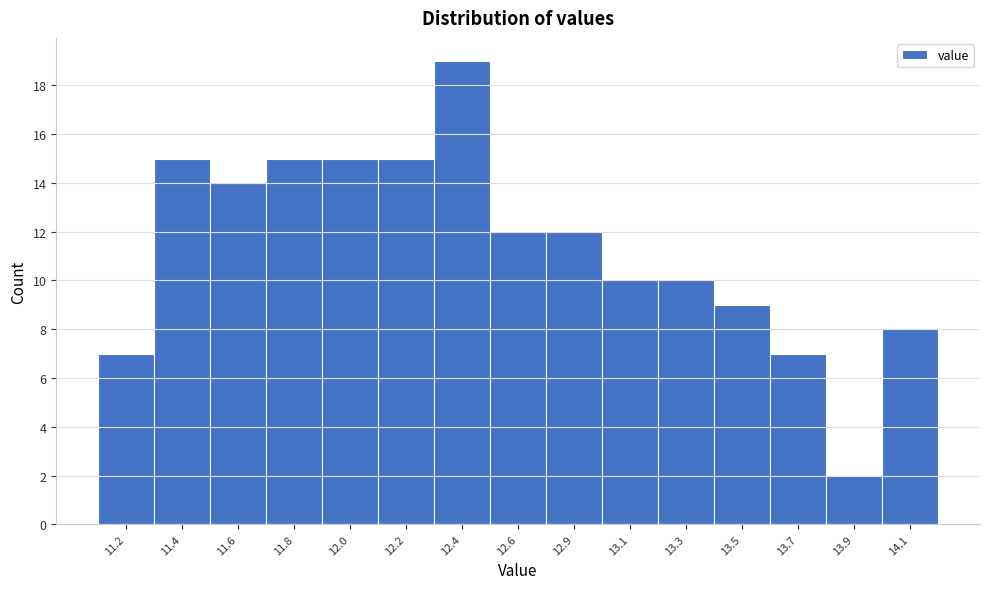

Reading right to left, extract all data points from this chart.

8	2	7	9	10	10	12	12	19	15	15	15	14	15	7